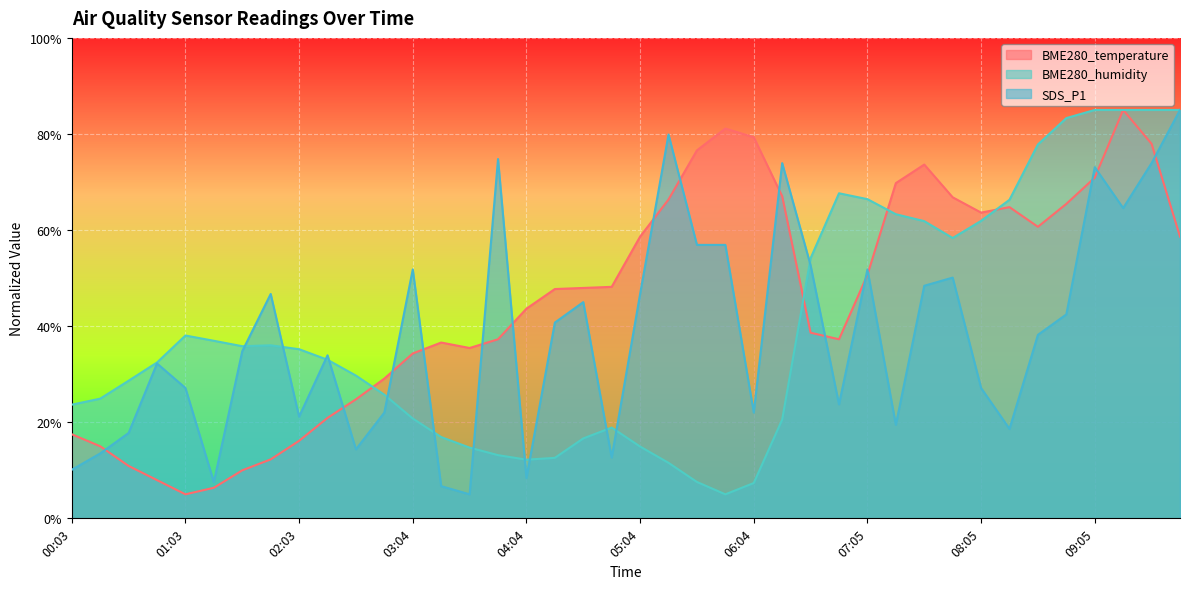

At how many categories does at least one series exceed 36?

30